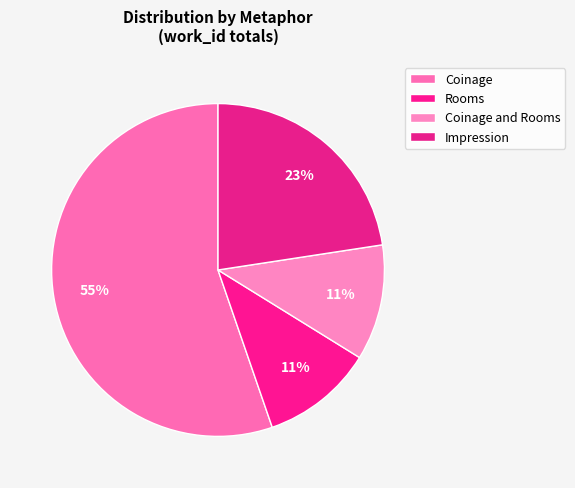

What percentage is NOT represented by Coinage and Rooms?

88.8%